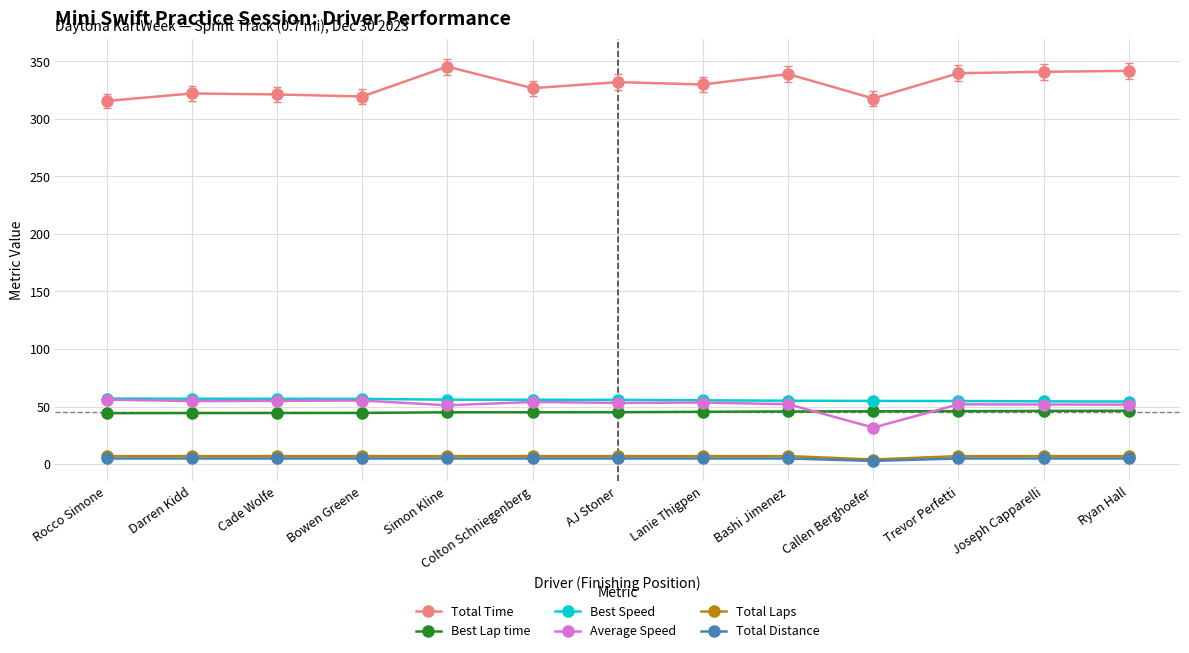

True or false: Total Laps and Best Speed cross at least once.

False